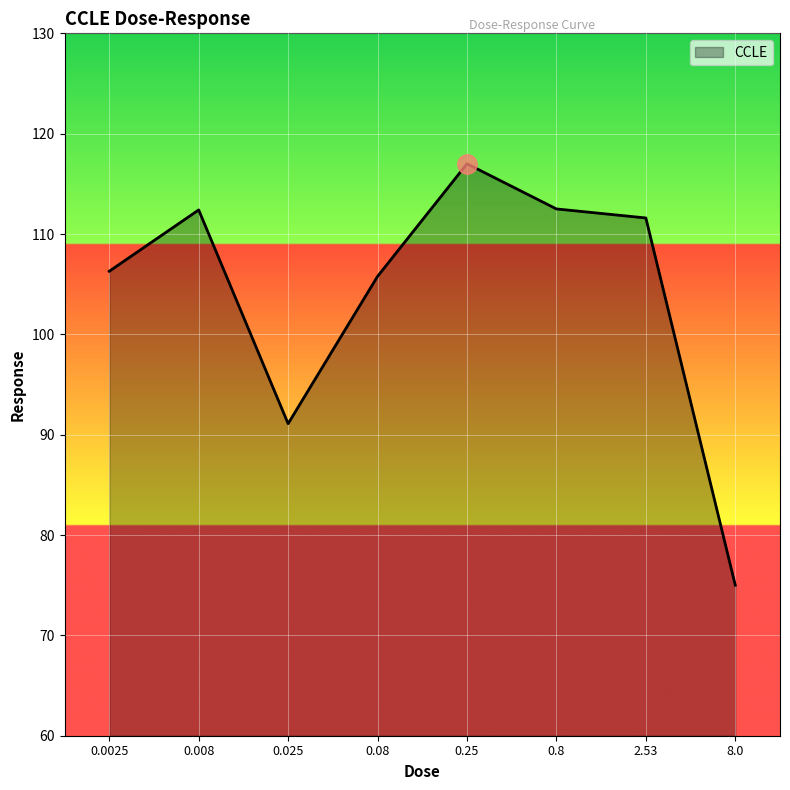

Between 0.08 and 0.8, which is larger?

0.8